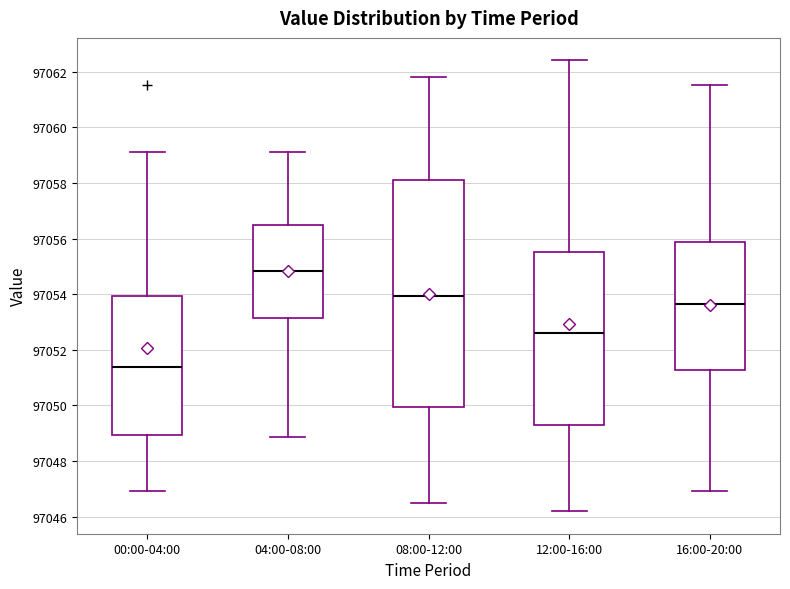

Which box has the lowest median line?

00:00-04:00